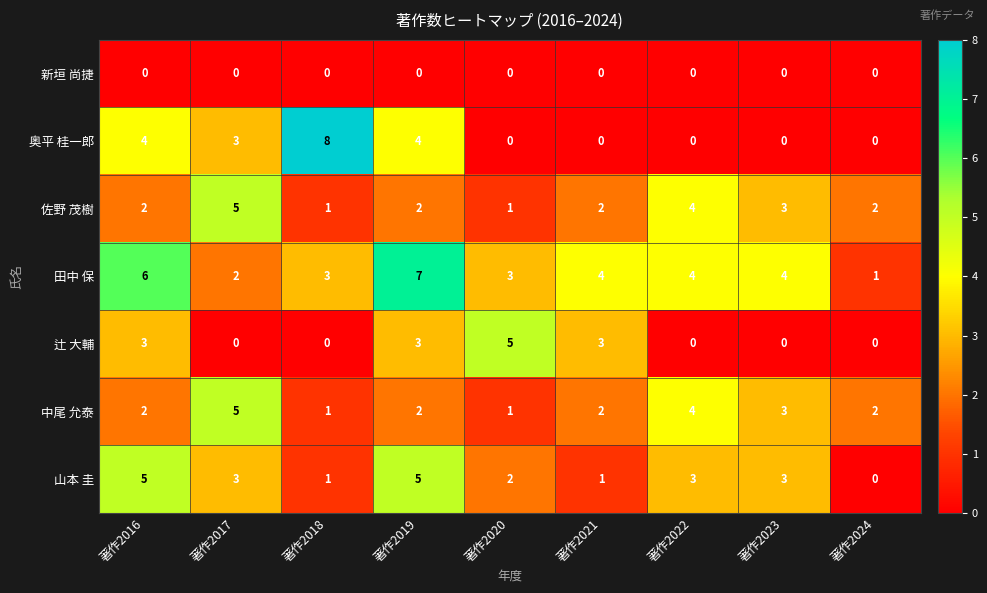

Where is 佐野 茂樹 nearest to the value 3?

著作2023